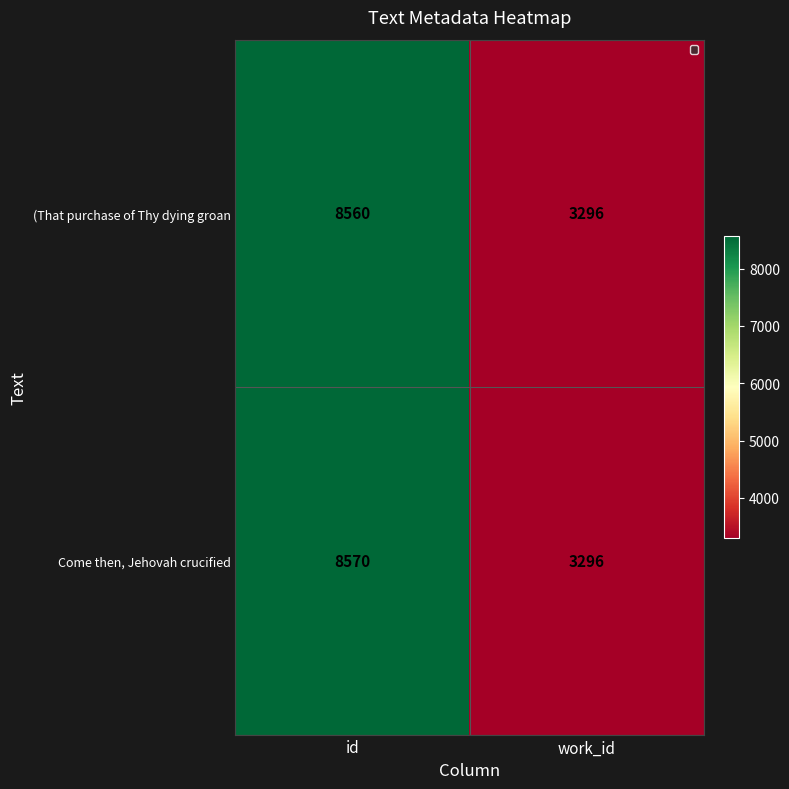

What value does the (That purchase of Thy dying groan series have at work_id?

3296